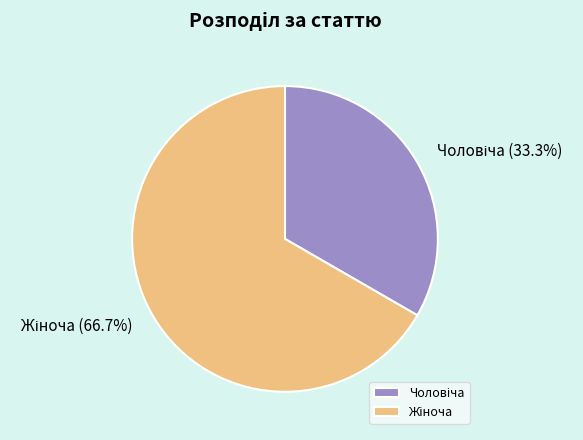

To the nearest percent, what is the average slice percentage?

50%